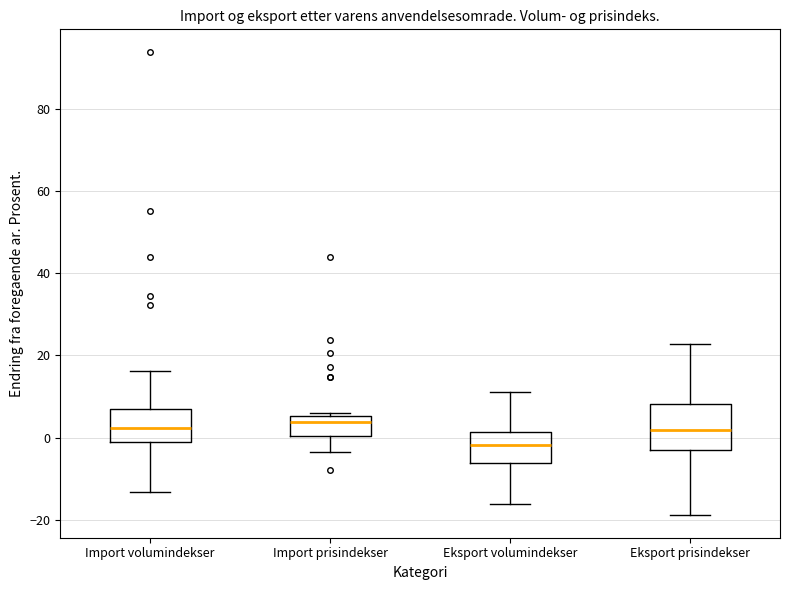

Which box's median line is the lowest?

Eksport volumindekser